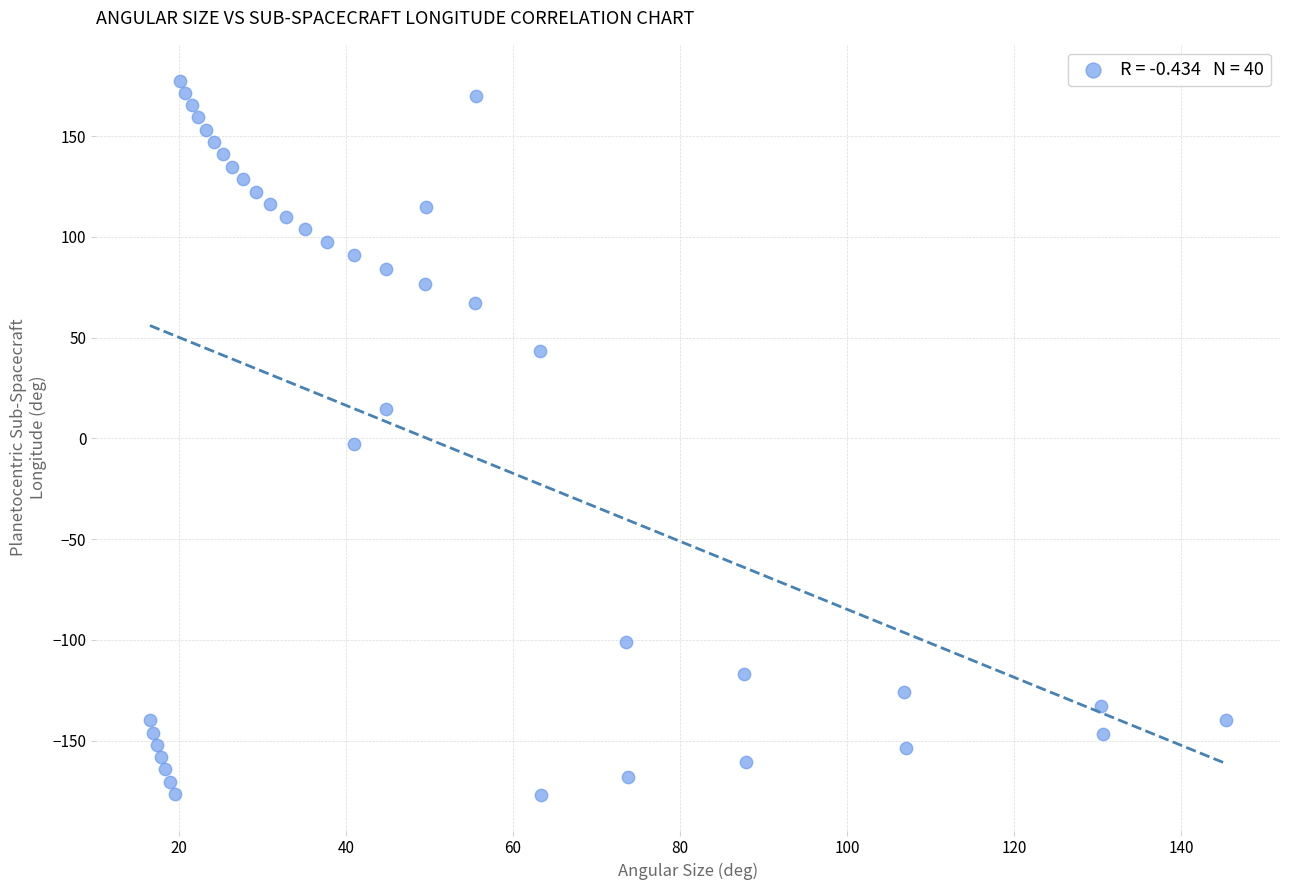

What is the range of X values (max minus min)?

128.9